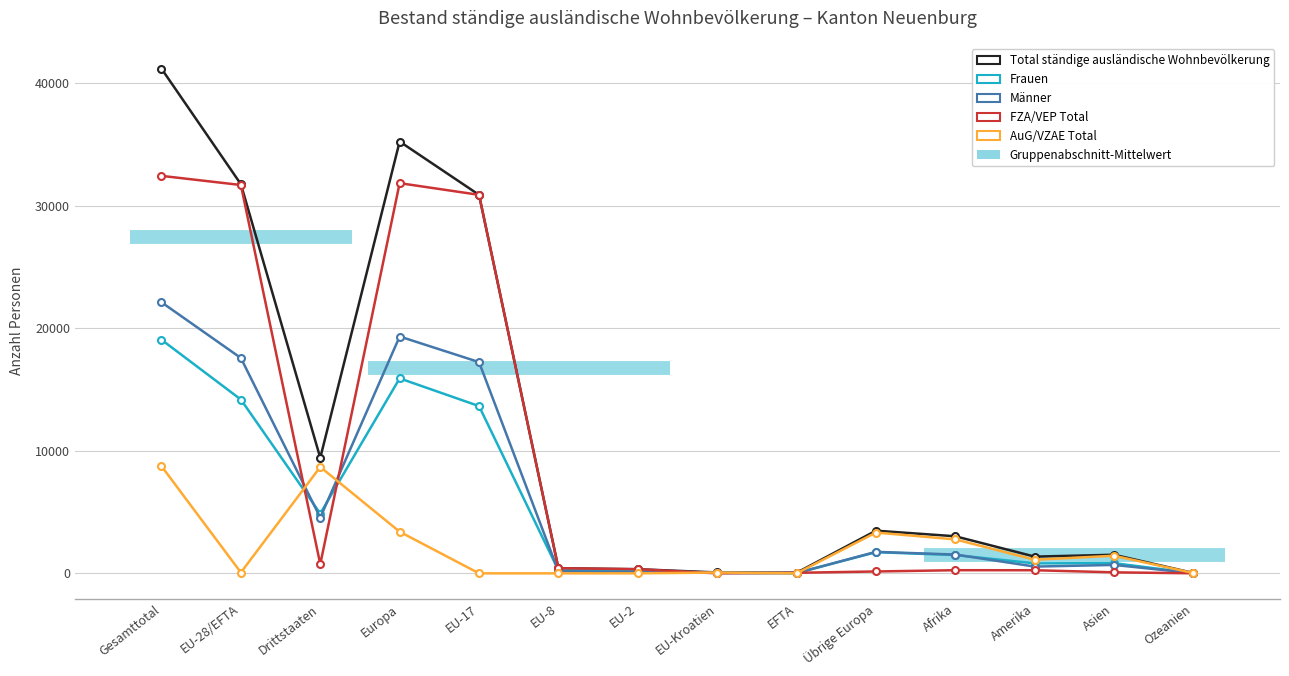

Which has a higher value, EU-2 or EFTA?

EU-2